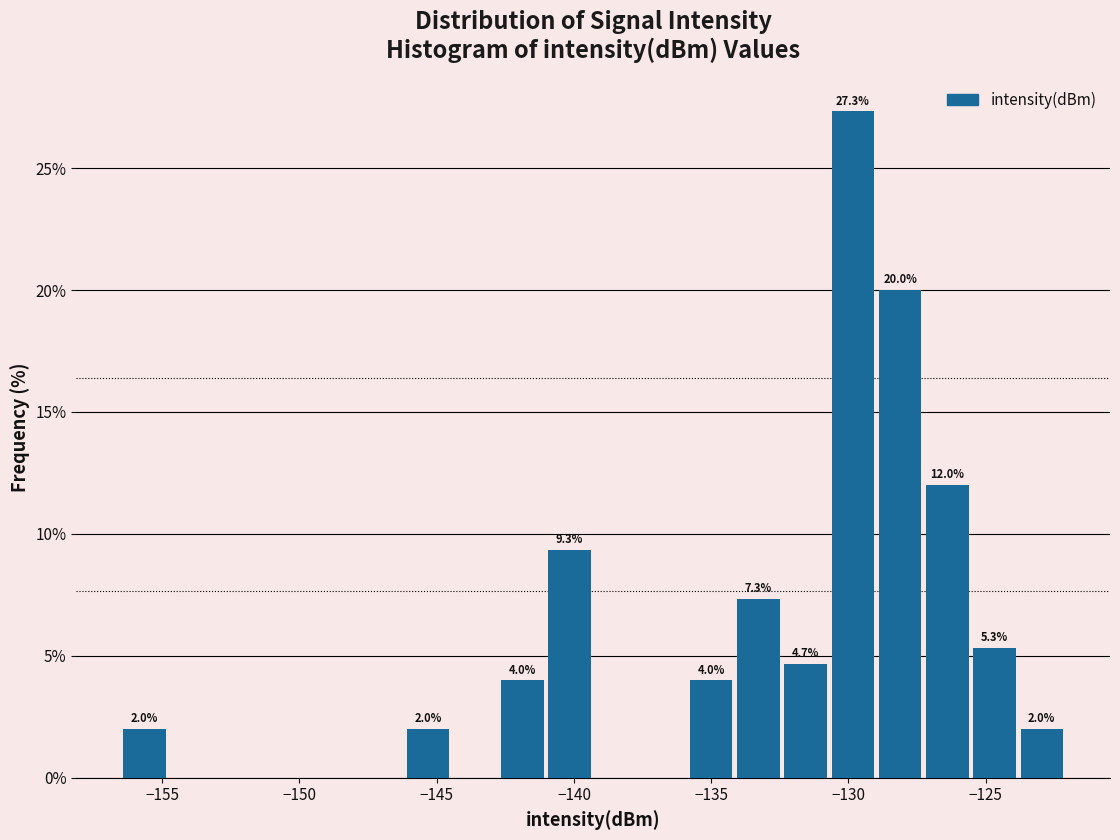

Around what value on the x-axis is the tallest bar? Give the approximate position of its centre, as read against the axis.

-130.0